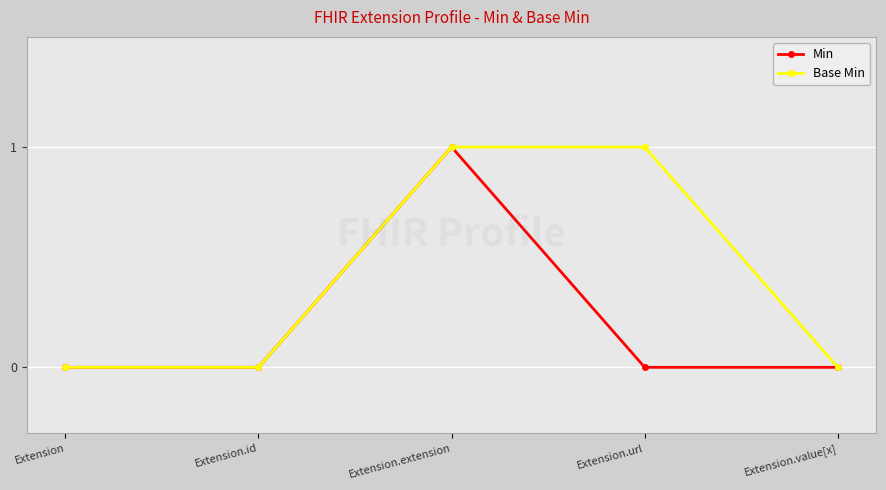

Which series has the largest total across all categories?

Base Min